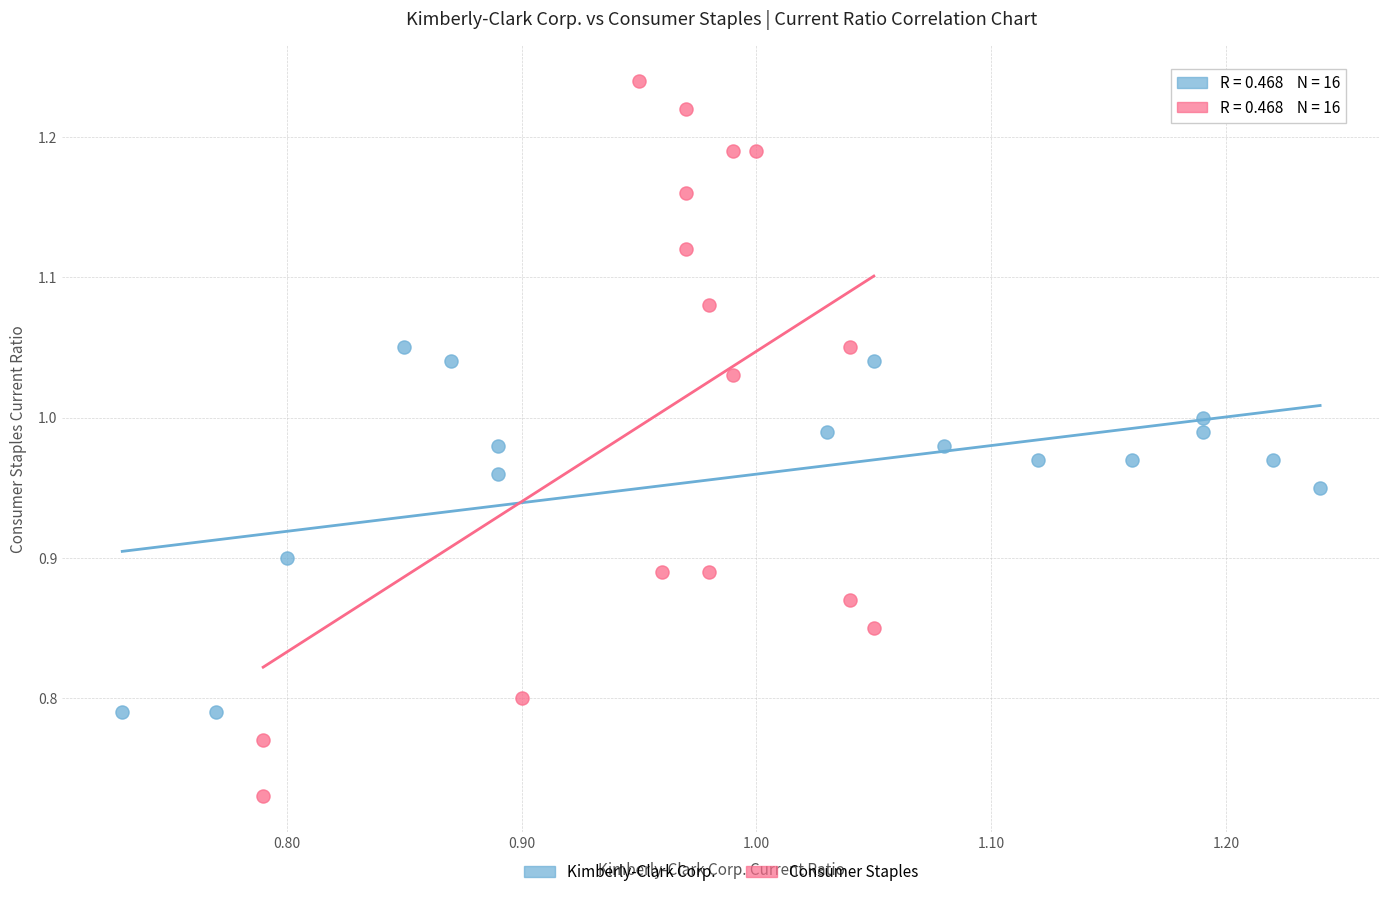

Which series has the largest Y range (max minus min)?

Consumer Staples